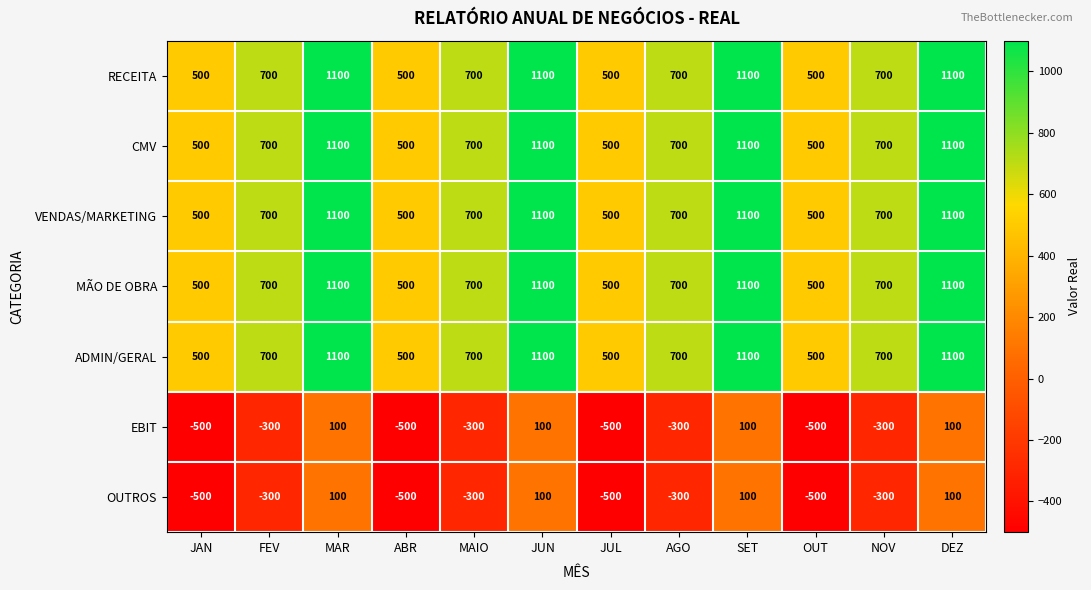

Is it true that MÃO DE OBRA equals 844 at JUL?

False